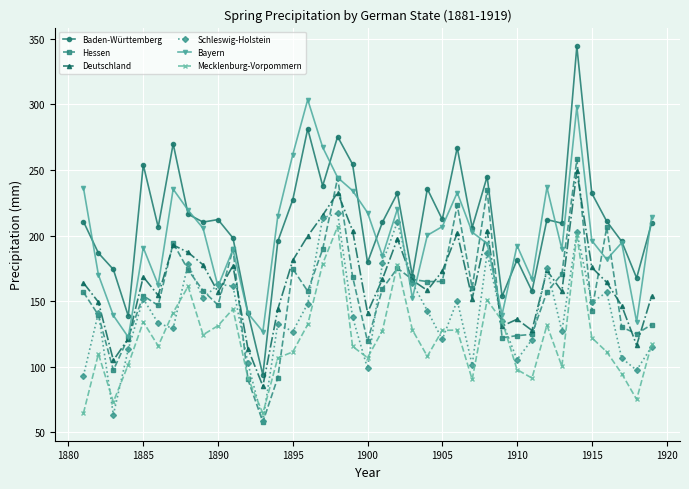

In Hessen, how many points are higher than both neighbors (excluding endpoints)?

10